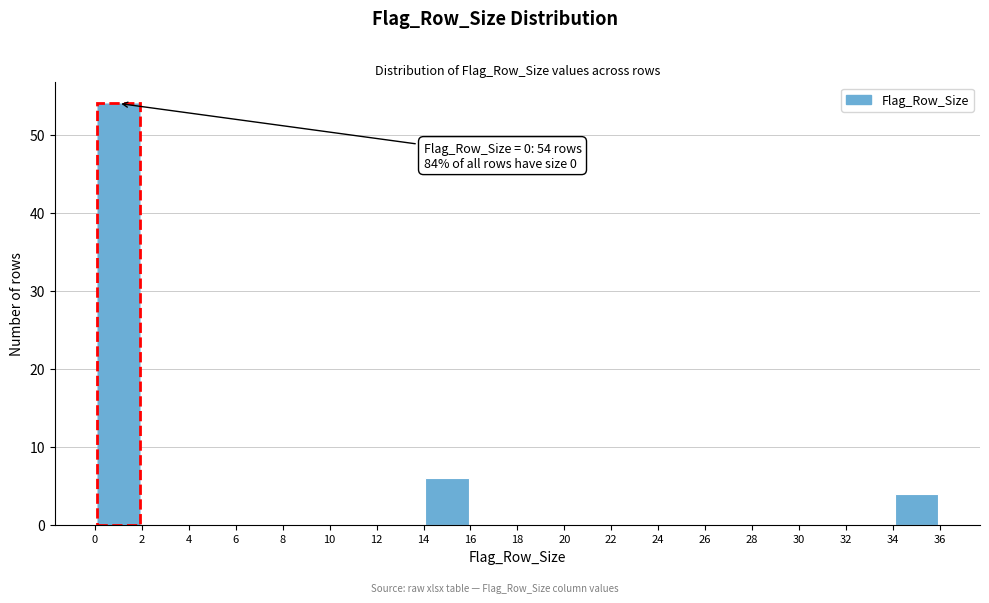

Over which range of the x-axis is the bar tallest?

0 to 2